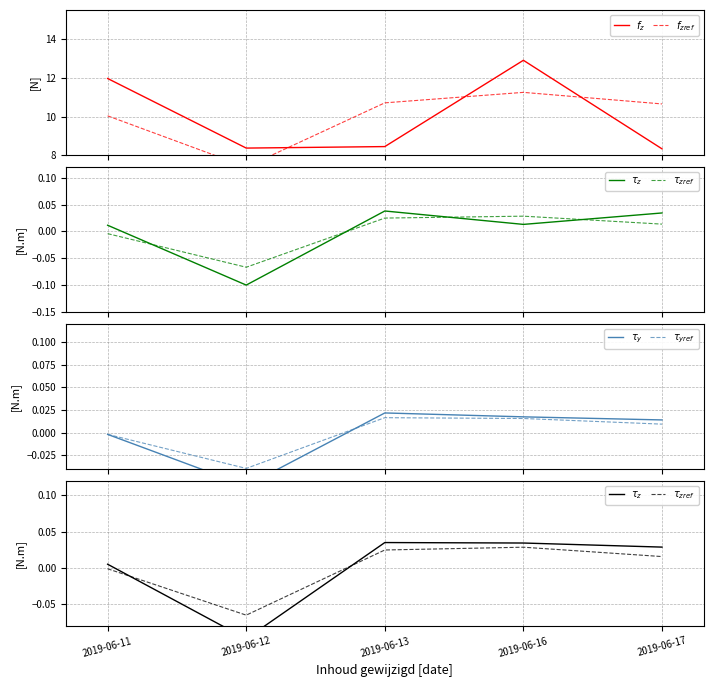

How many negative values does the $\tau_z$ series have?

1